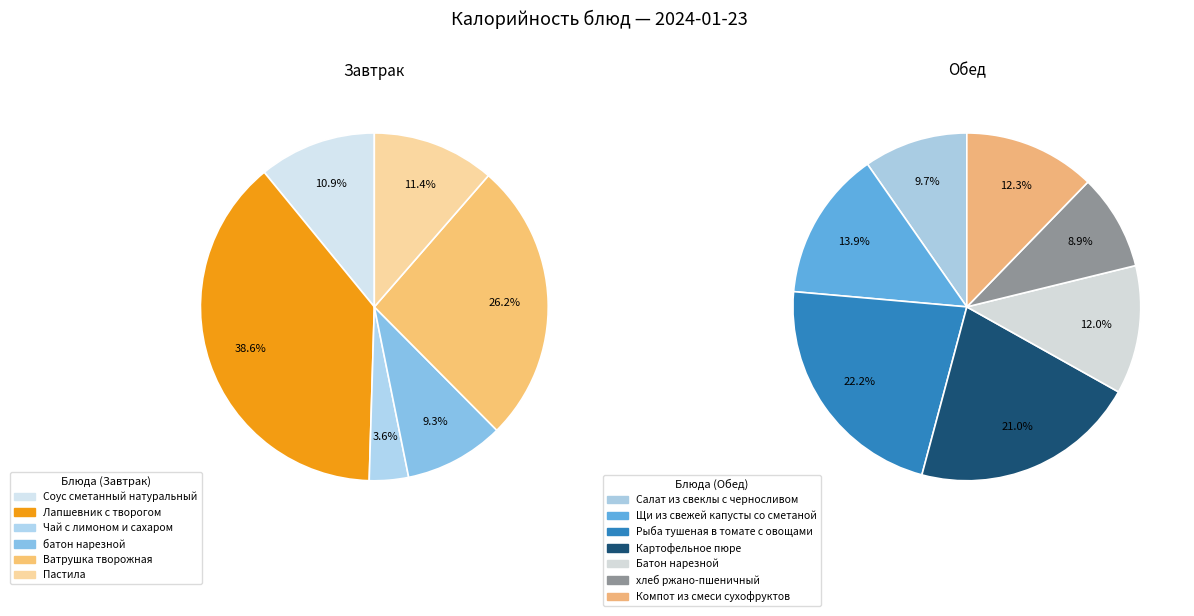

How many slices are in this pie chart?

13